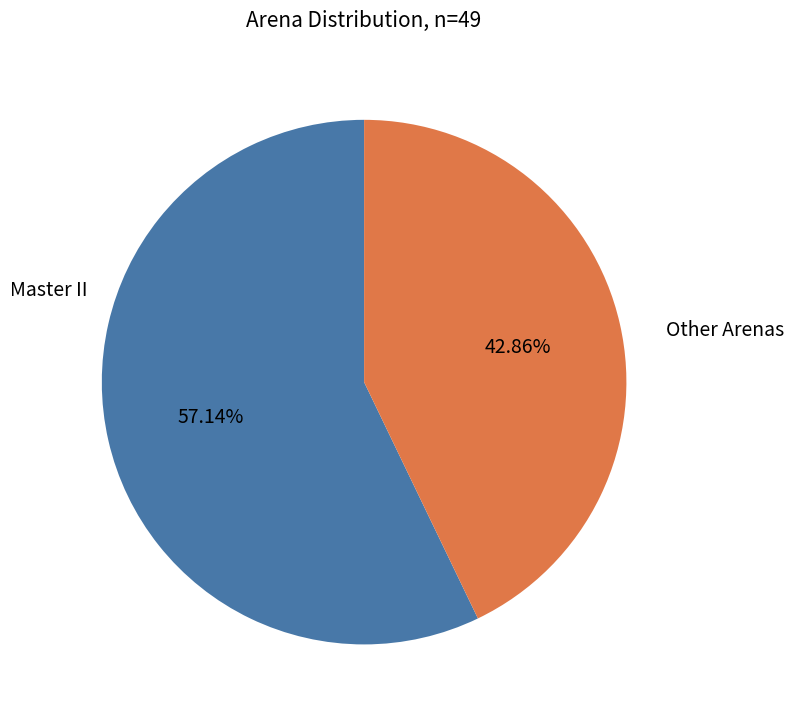

Is there a majority slice in this chart?

Yes